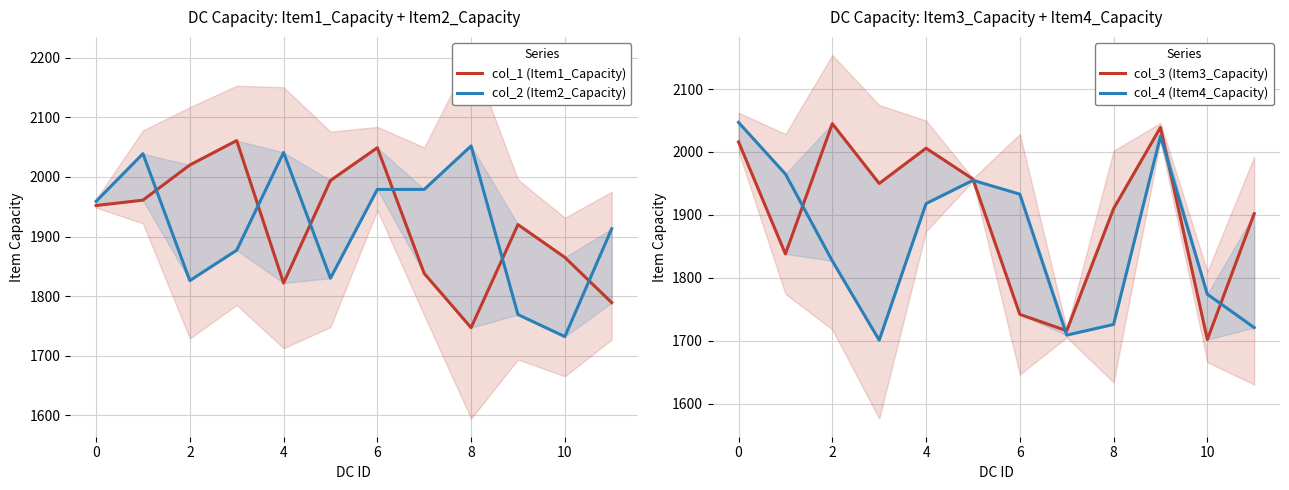

True or false: col_2 (Item2_Capacity) and col_4 (Item4_Capacity) cross at least once.

True